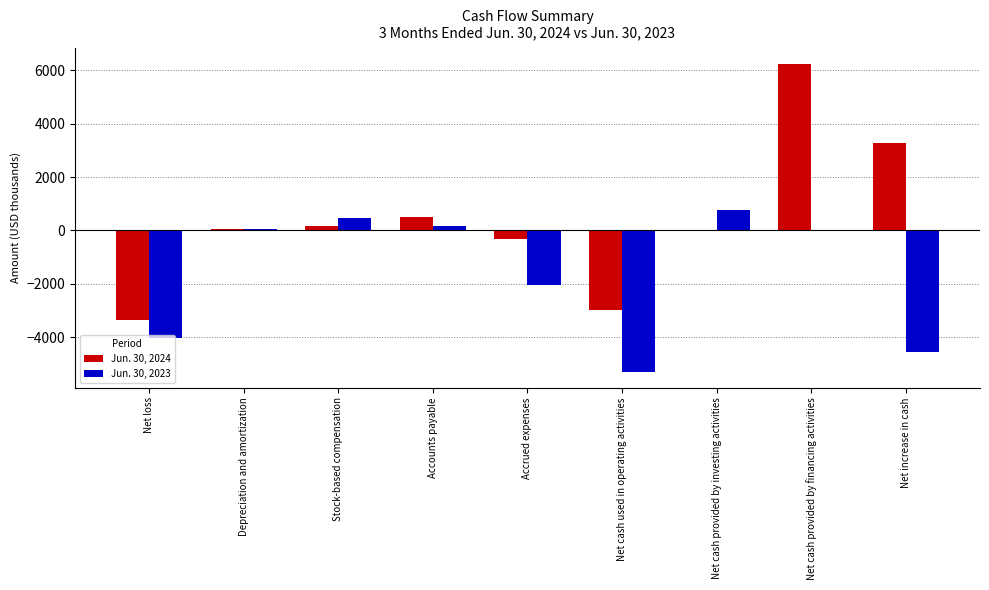

Are the bars grouped side by side (vs. stacked)?

Yes